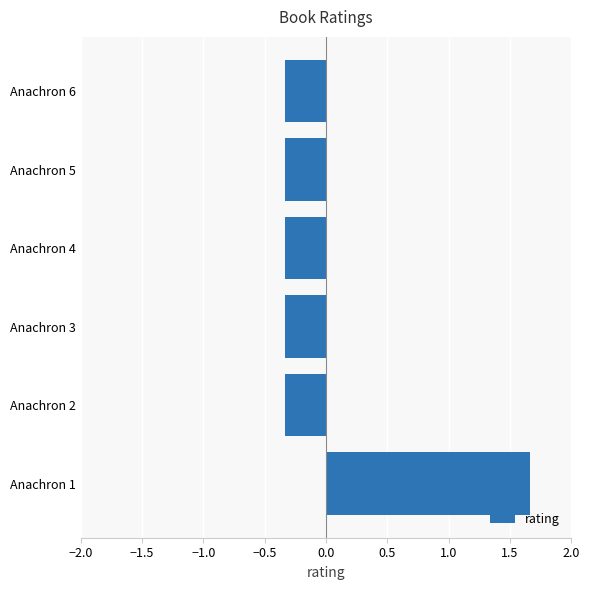

Reading top to bottom, list all the values displayed in this chart.

Anachron 6=-0.3	Anachron 5=-0.3	Anachron 4=-0.3	Anachron 3=-0.3	Anachron 2=-0.3	Anachron 1=1.7